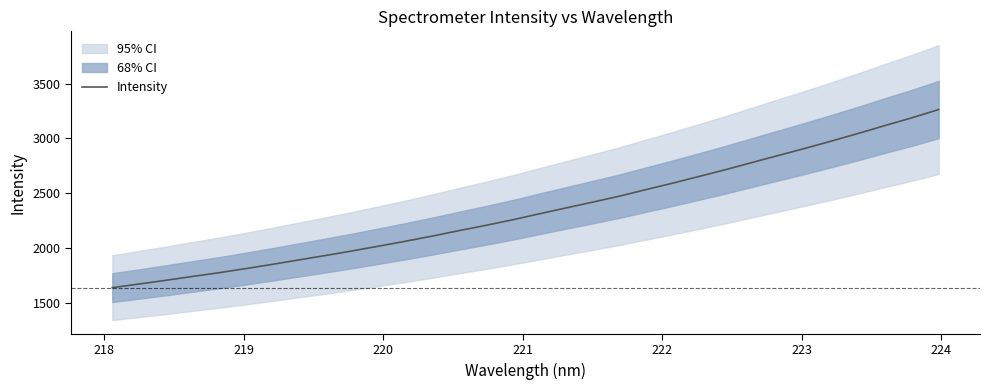

What is the minimum value for Intensity?

1640.6